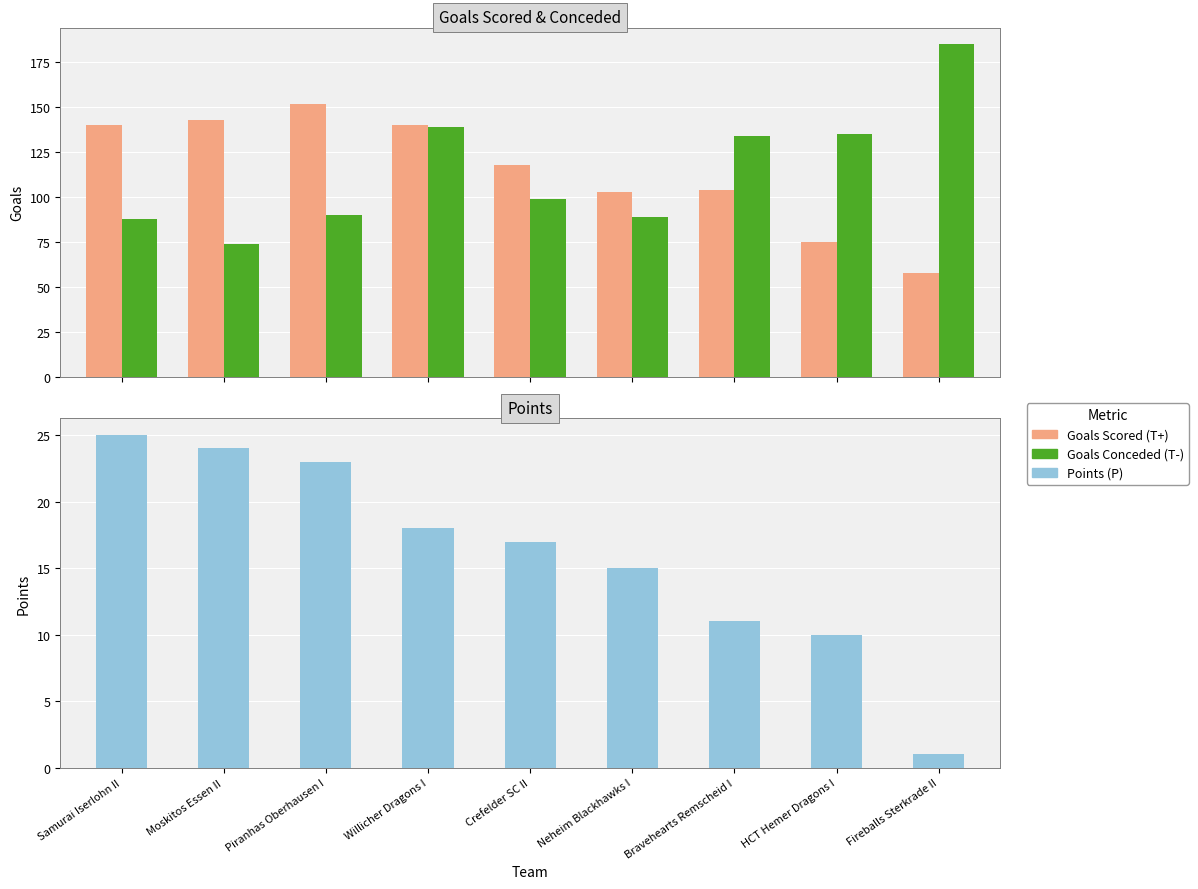

What is the label of the 4th bar from the left?

Willicher Dragons I